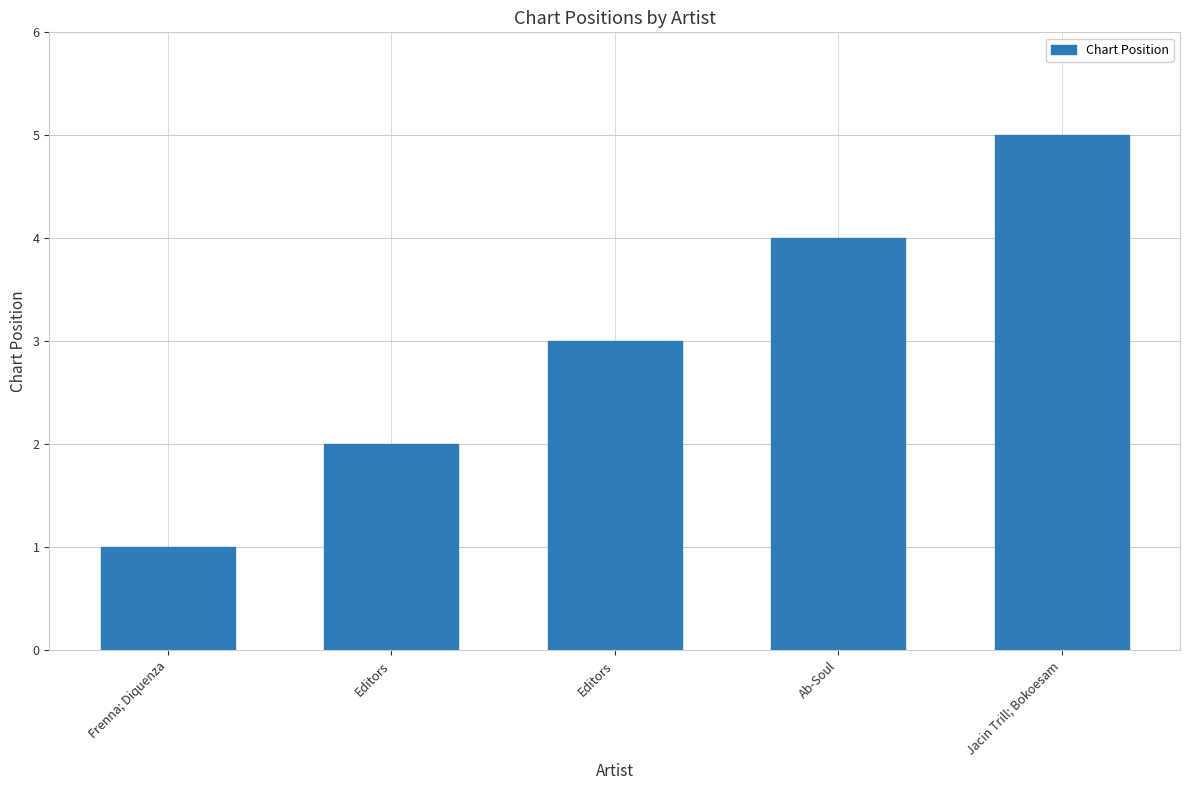

List the labels in order of value, smallest first.

Frenna; Diquenza, Editors, Editors, Ab-Soul, Jacin Trill; Bokoesam